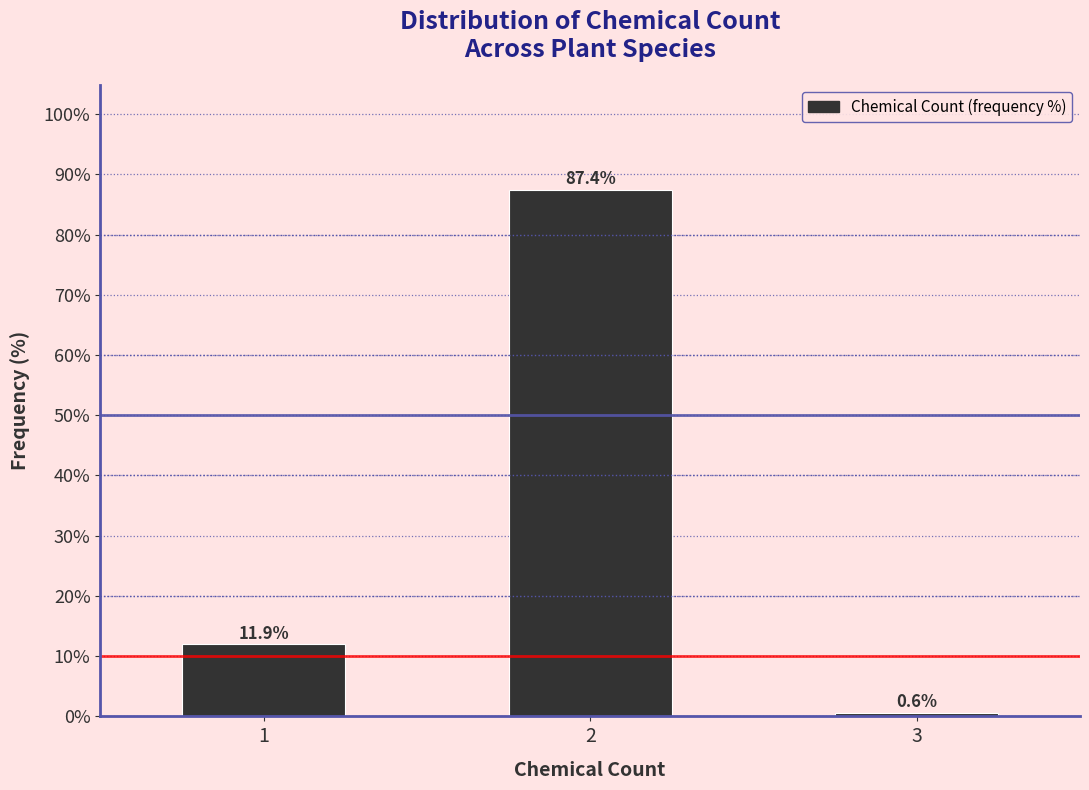

Reading right to left, what are all the values shown in this chart?

0.6	87.4	11.9